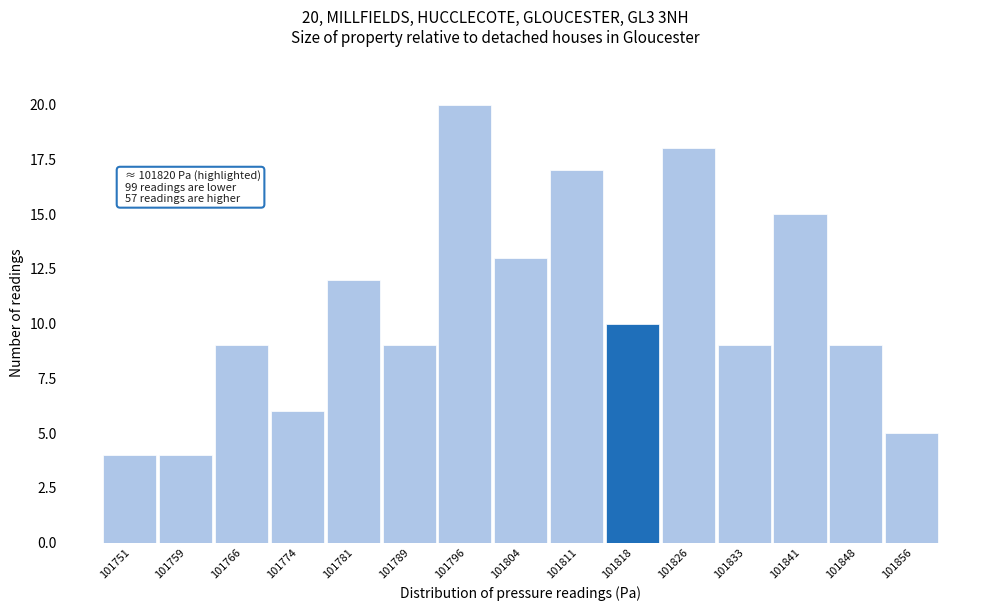

Which range on the x-axis has the tallest bar?

101793 to 101800